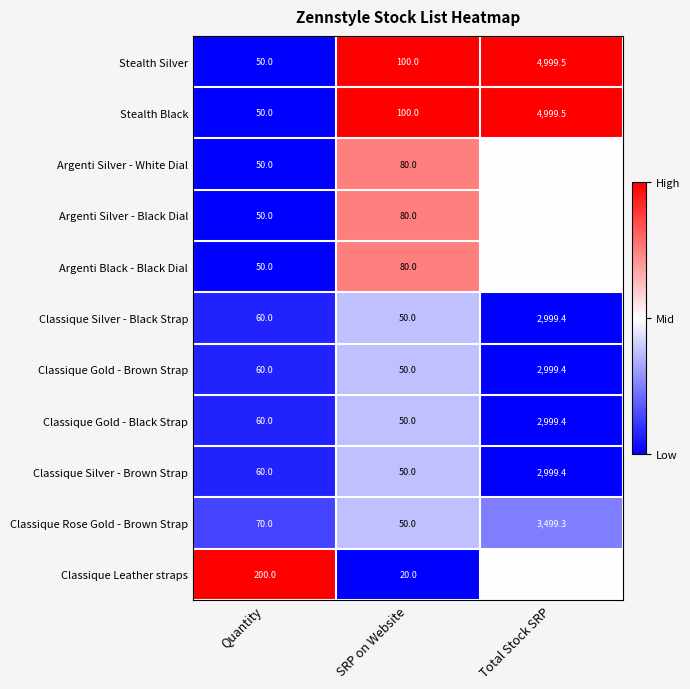

What is the difference between the highest and lowest values at Total Stock SRP?

2000.1